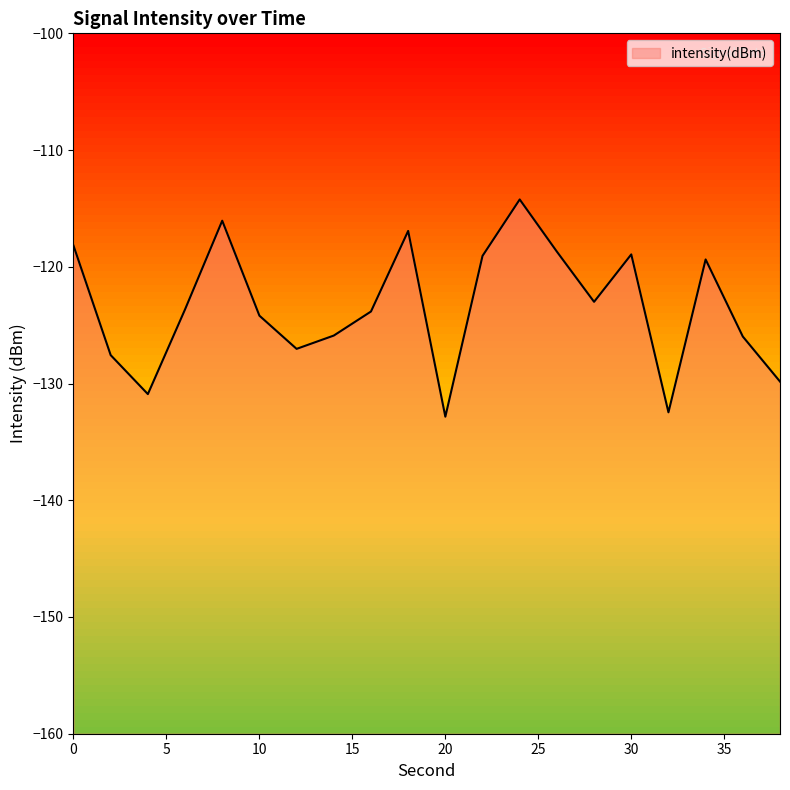

Is it true that the value at 20 is -132.8?

True